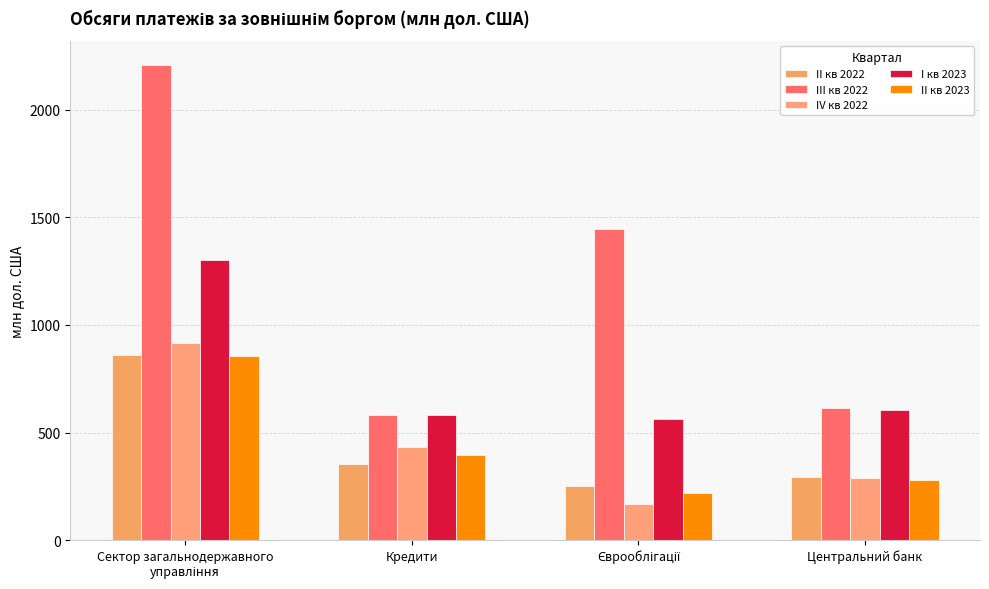

At which category does the chart reach its peak across all series?

Сектор загальнодержавного
управління